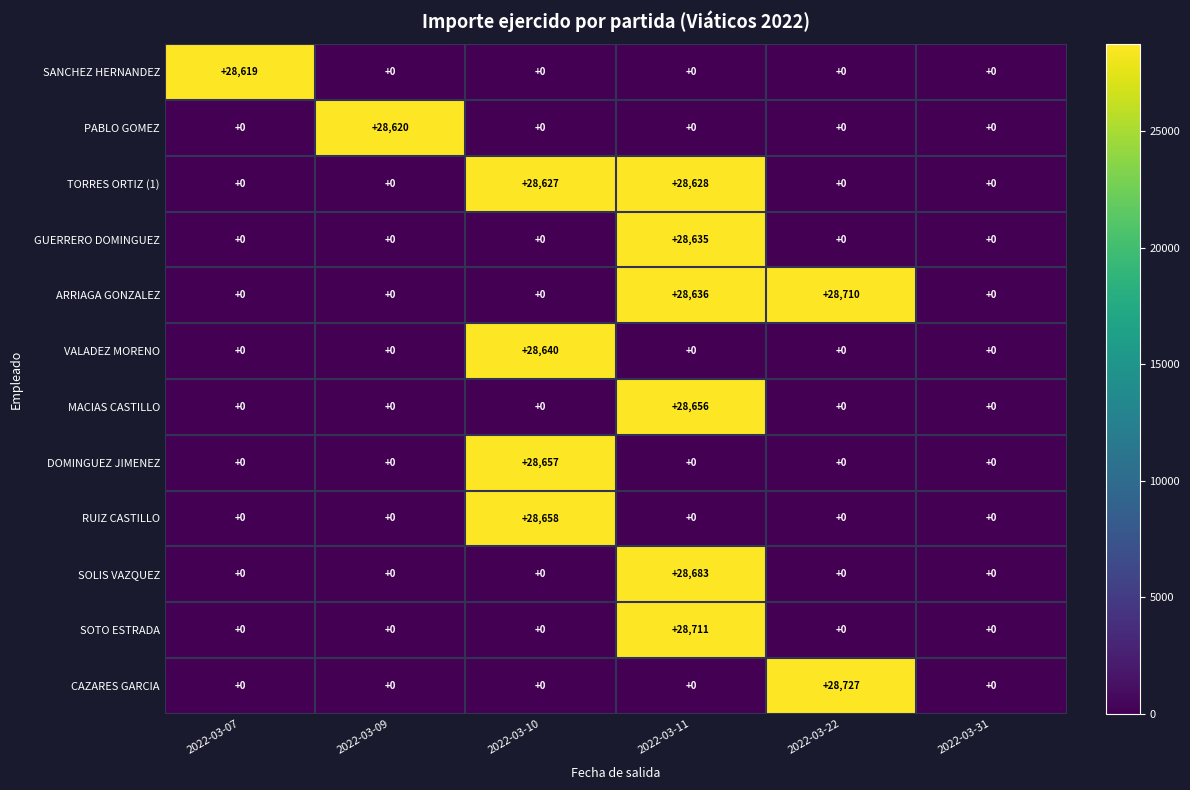

Which series has the widest spread of values?

CAZARES GARCIA